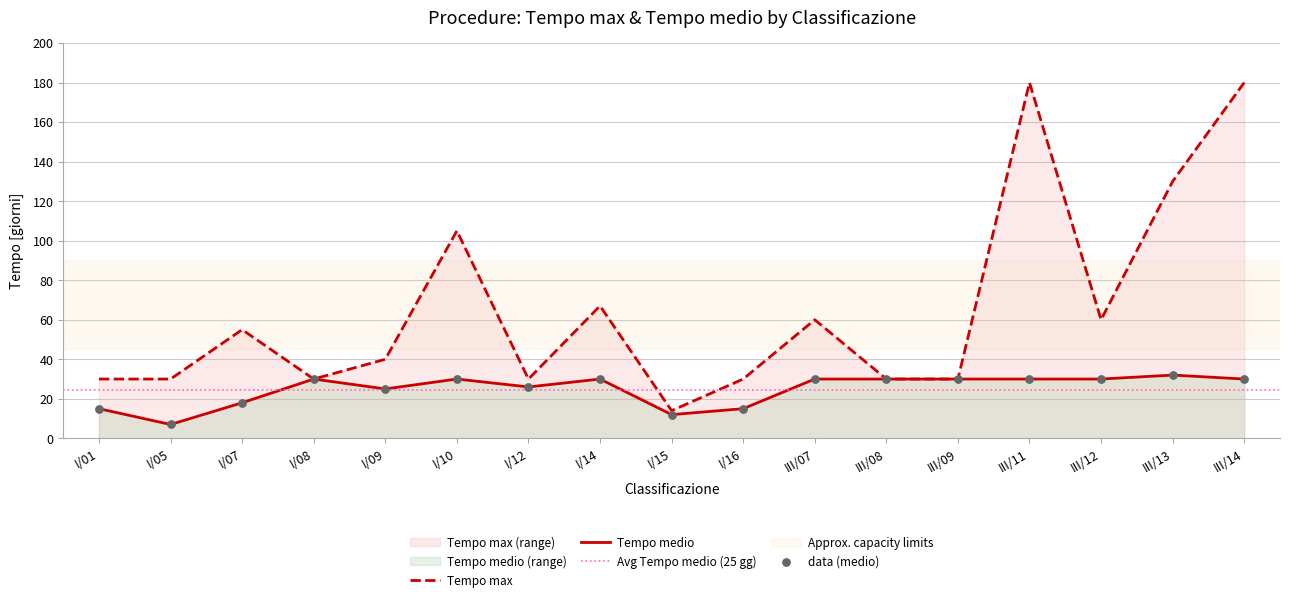

At how many categories does at least one series exceed 153?

2